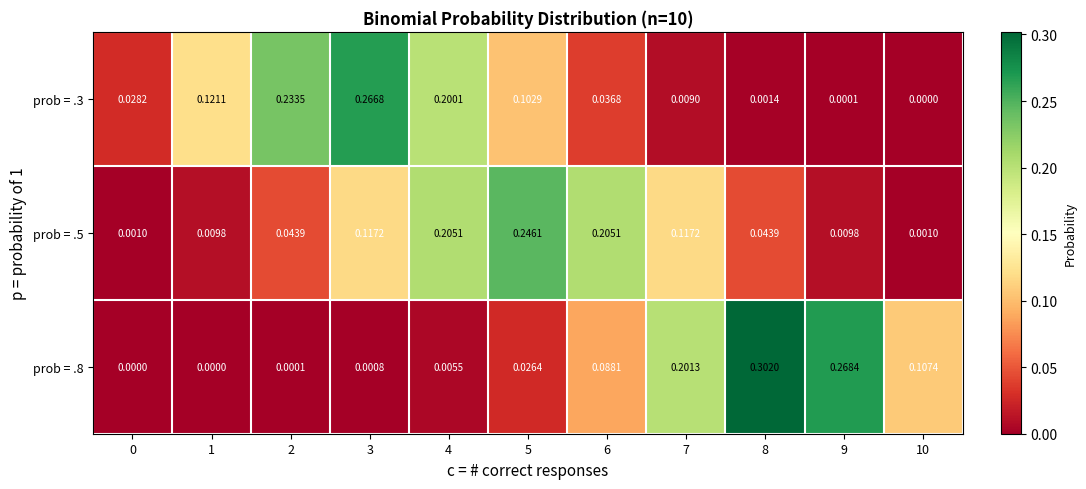

Is the value of prob = .8 at 8 greater than the value of prob = .5 at 3?

Yes